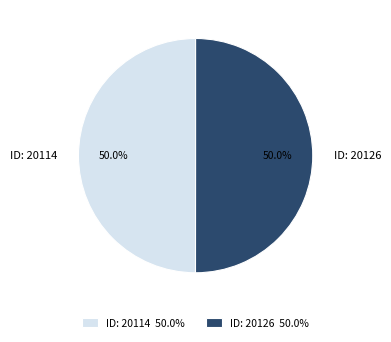

Combined, do ID: 20126 and ID: 20114 account for over 50%?

Yes